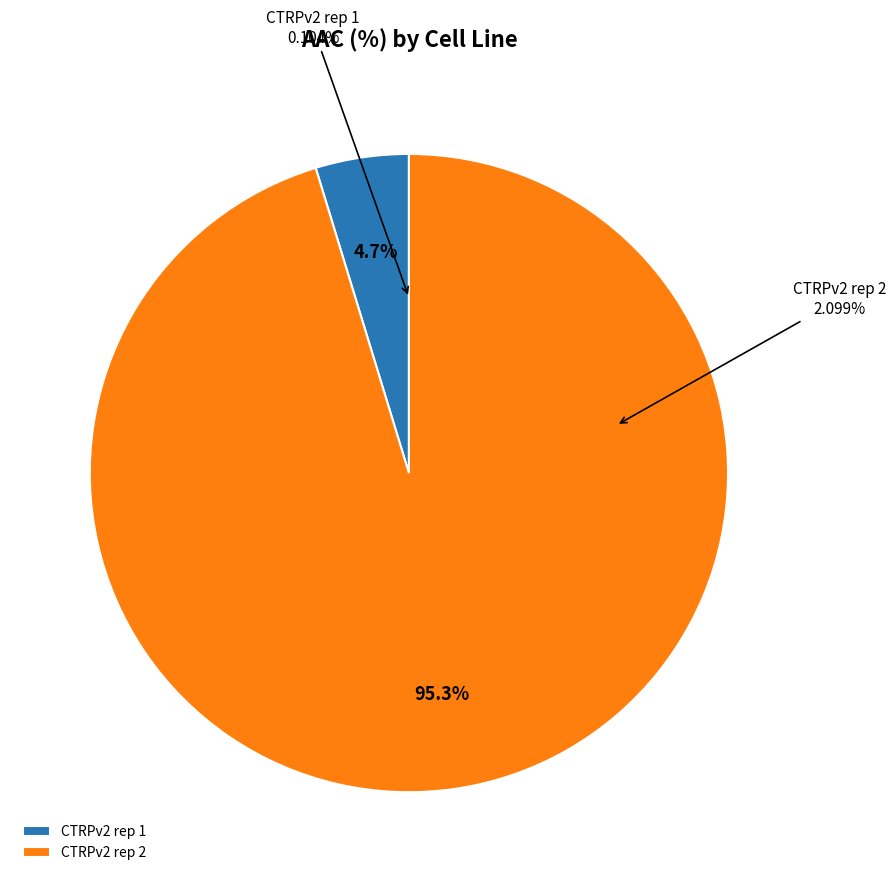

Does CTRPv2 rep 2 represent more than half of the total?

Yes